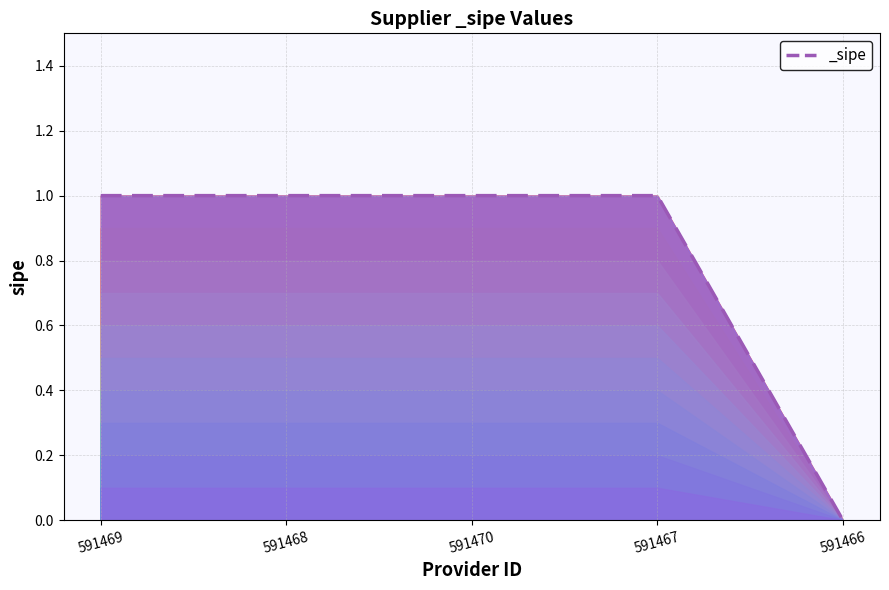

Is it true that the value at 591468 is 2?

False